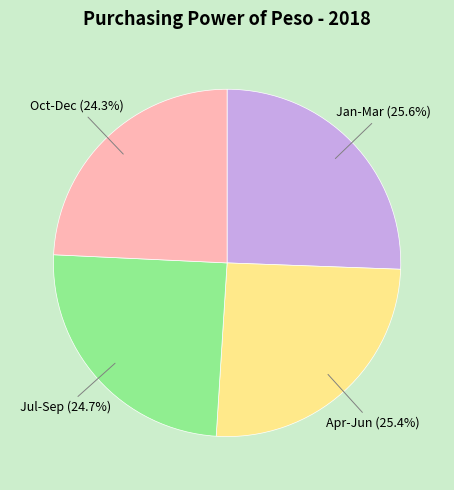

Approximately how many times larger is the value at Jan-Mar compared to Oct-Dec?

1.1